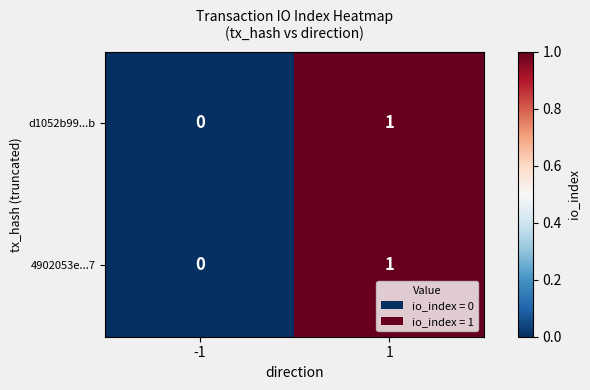

At which category does the chart reach its minimum across all series?

-1